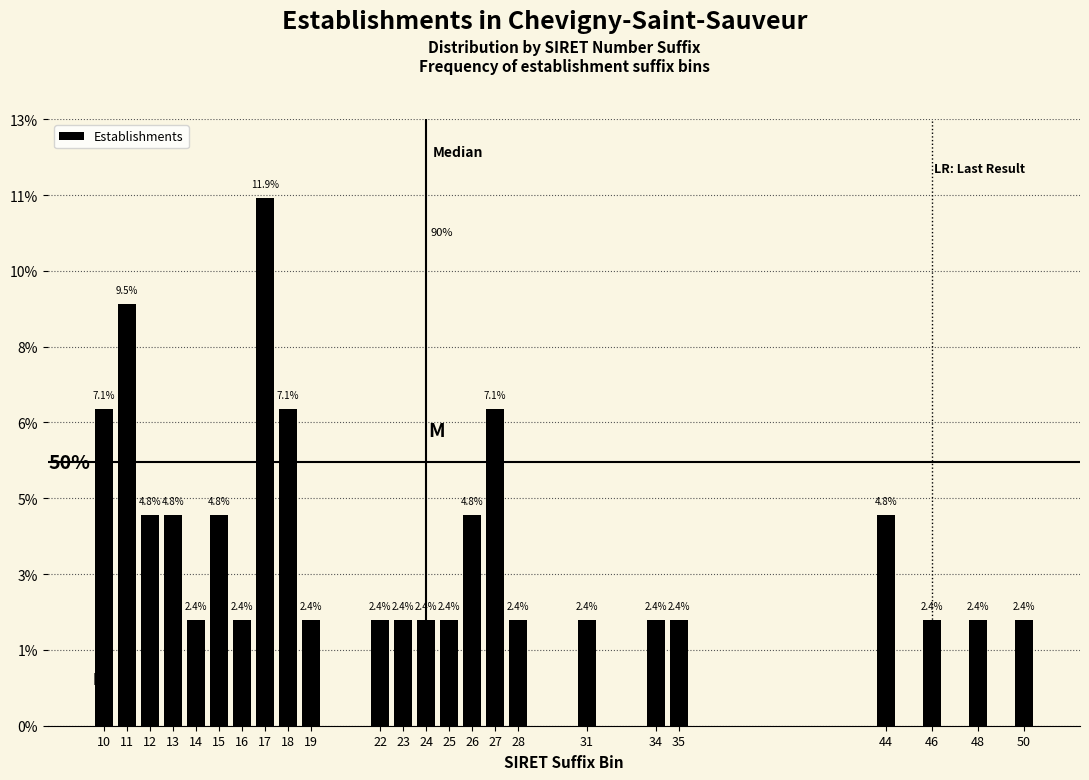

Are the bars horizontal?

No